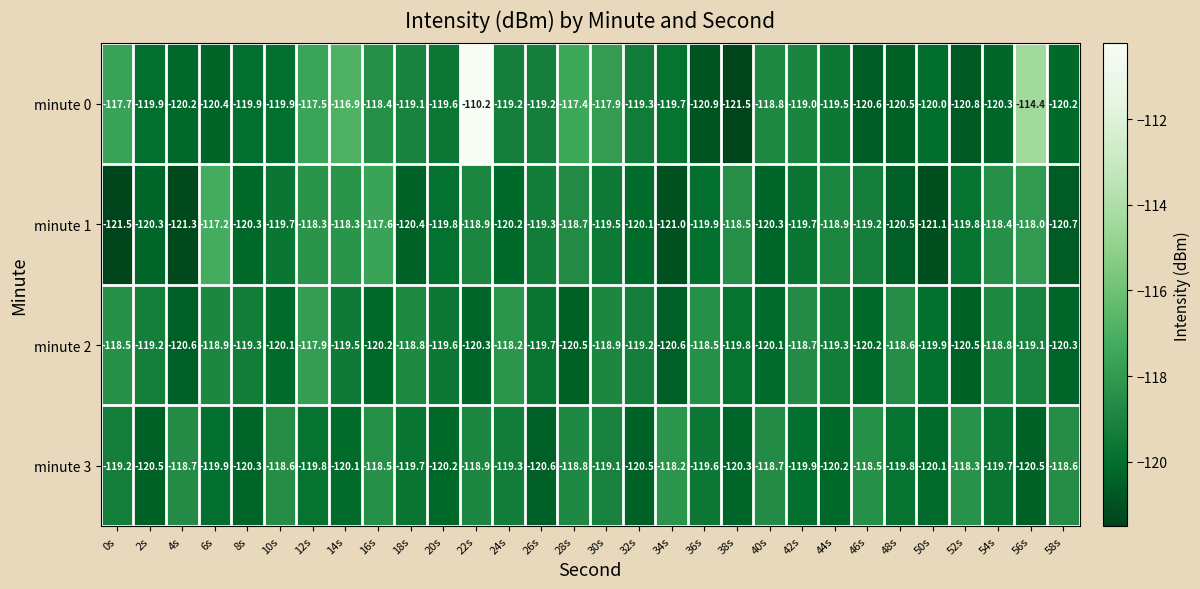

Where does the minute 2 series first go above -119?

0s